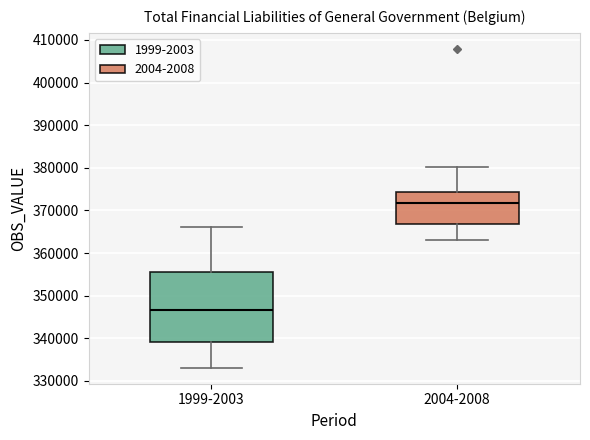

Where does the lower whisker of the box for 2004-2008 end on the y-axis? The values are not printed on the chart, so give them approximately, as read against the axis.

363000